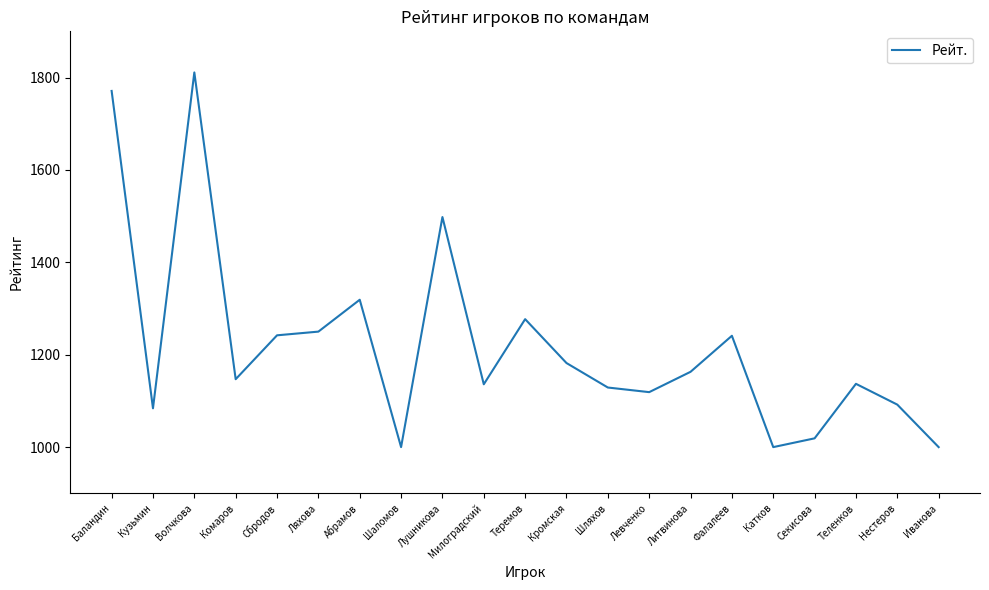

What is the ratio of the value at Литвинова to the value at Фалалеев?

0.9